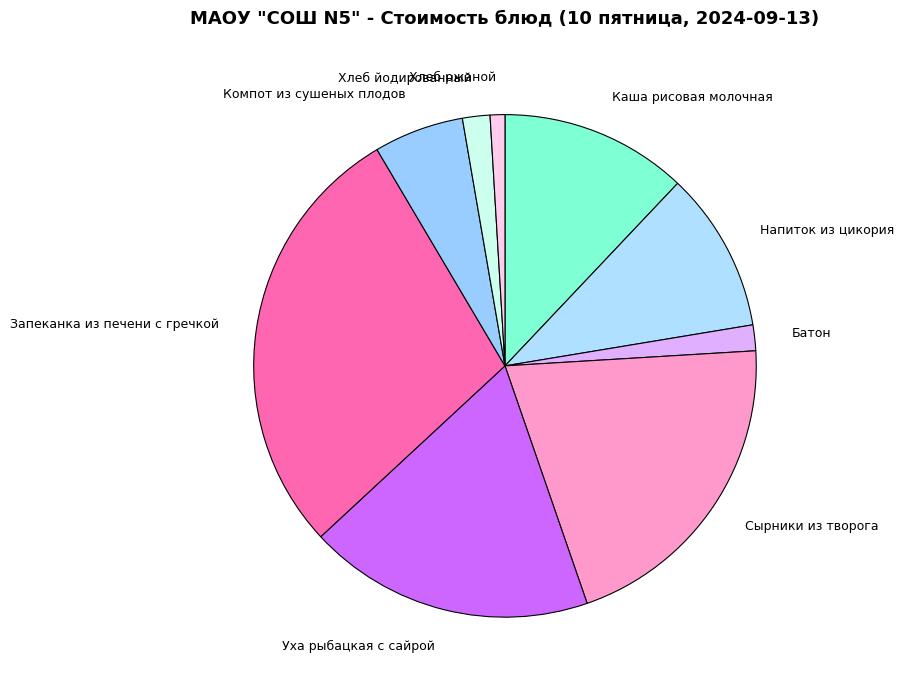

How many slices are in this pie chart?

9